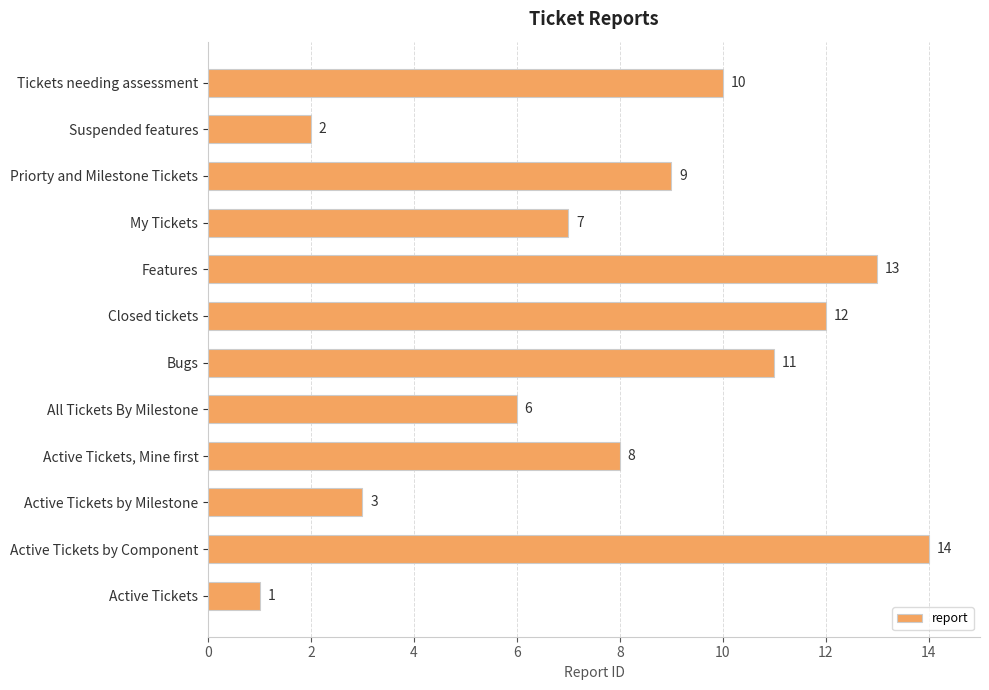

True or false: the data shows 6 at Tickets needing assessment.

False